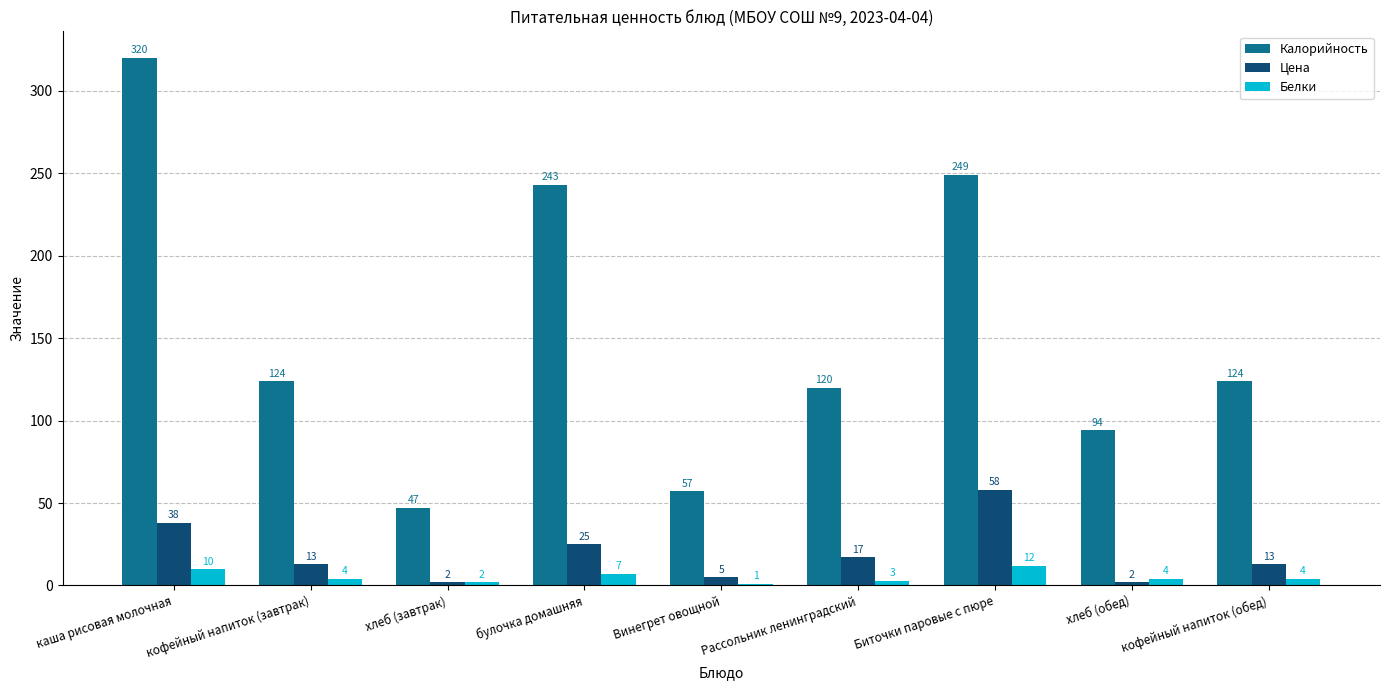

What are all the series names shown in the legend?

Калорийность, Цена, Белки